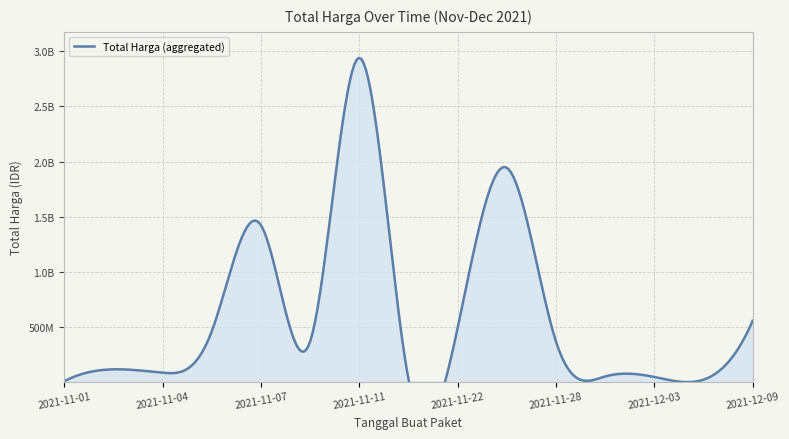

What is the difference between the maximum and second lowest values?

2912341240